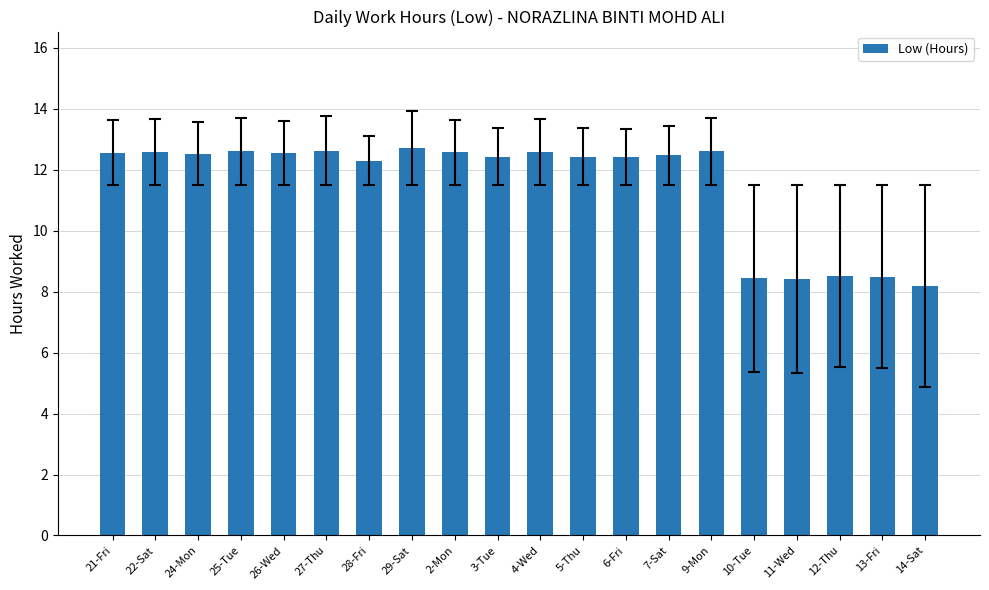

At which label does the data first exceed 12?

21-Fri